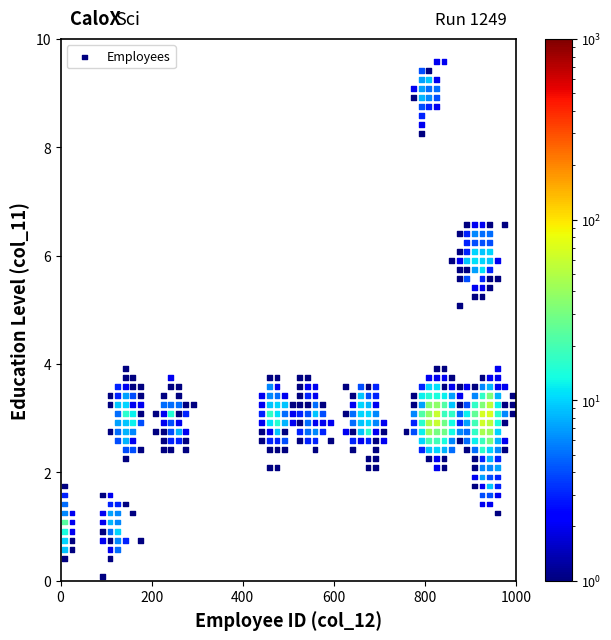

What is the range of X values (max minus min)?

983.3